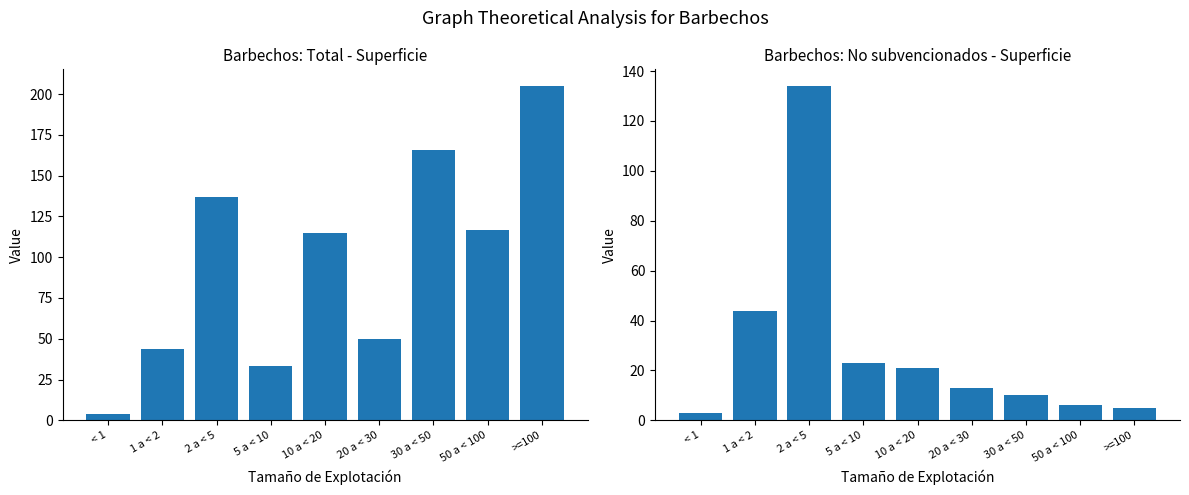

What is the value of the Barbechos: No subvencionados - Superficie bar at the 5th from the left?

21